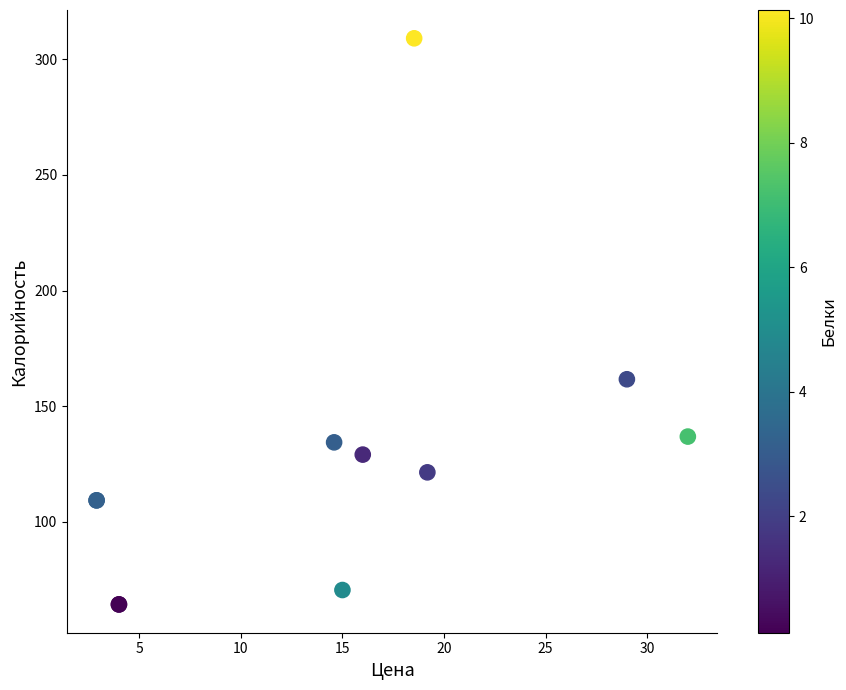

What Y value in the scatter plot is closest to 186?

161.6